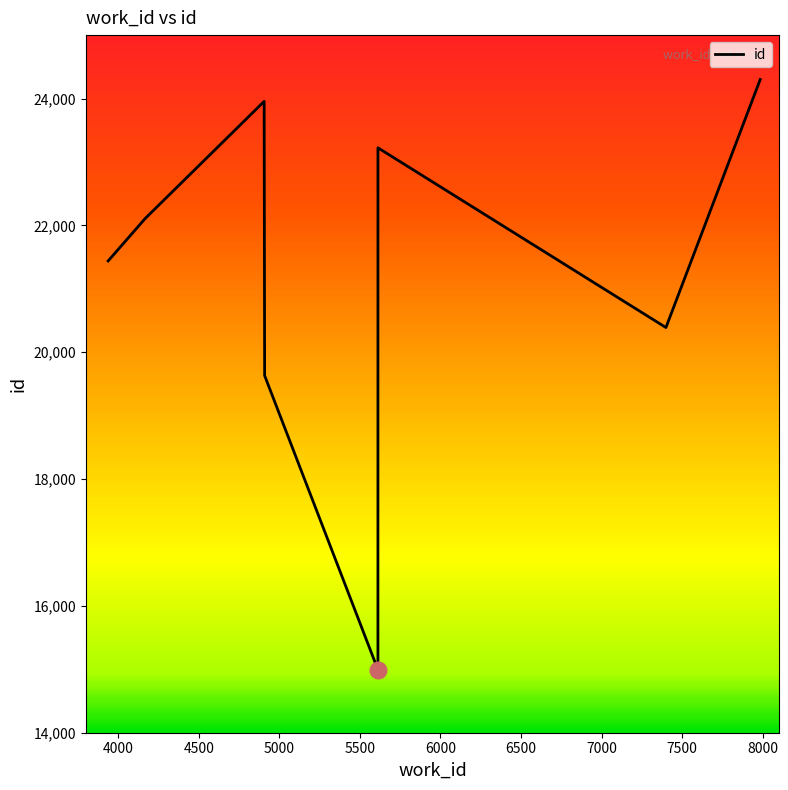

How many points are lower than both their immediate neighbors (excluding endpoints)?

2